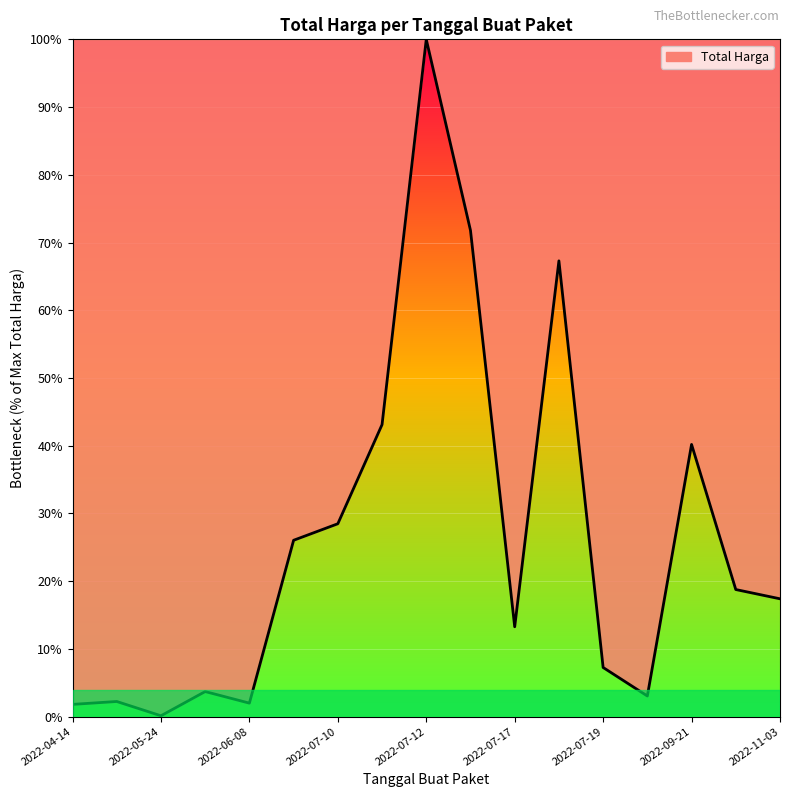

What is the value of the 12th point from the left?

67.3